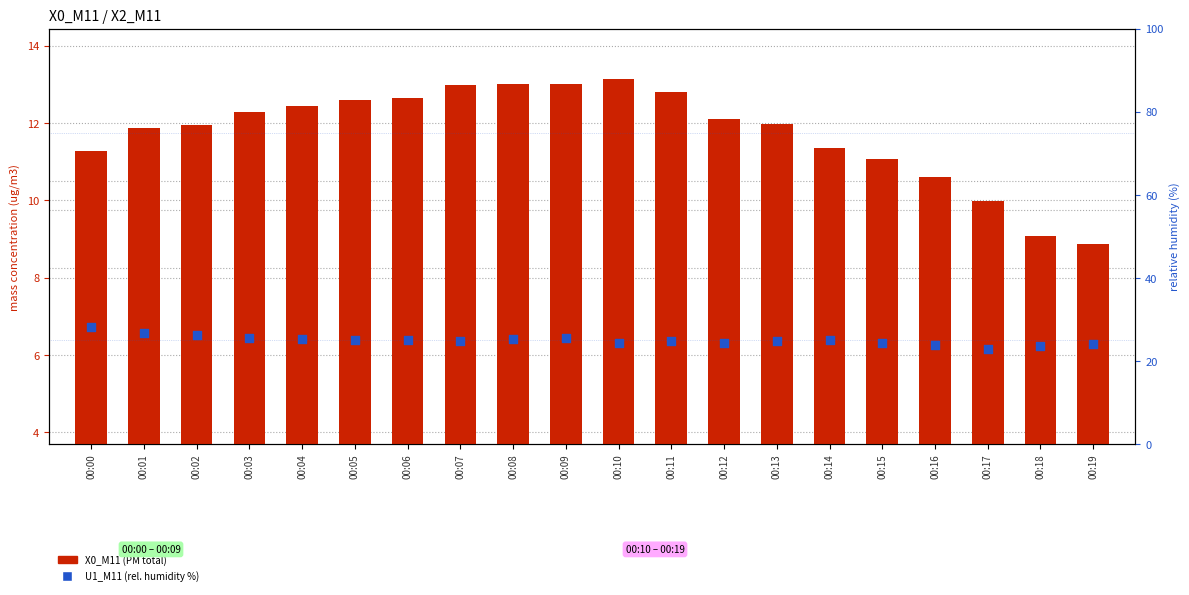

What are all the series names shown in the legend?

X0_M11 (PM total), U1_M11 (rel. humidity %)